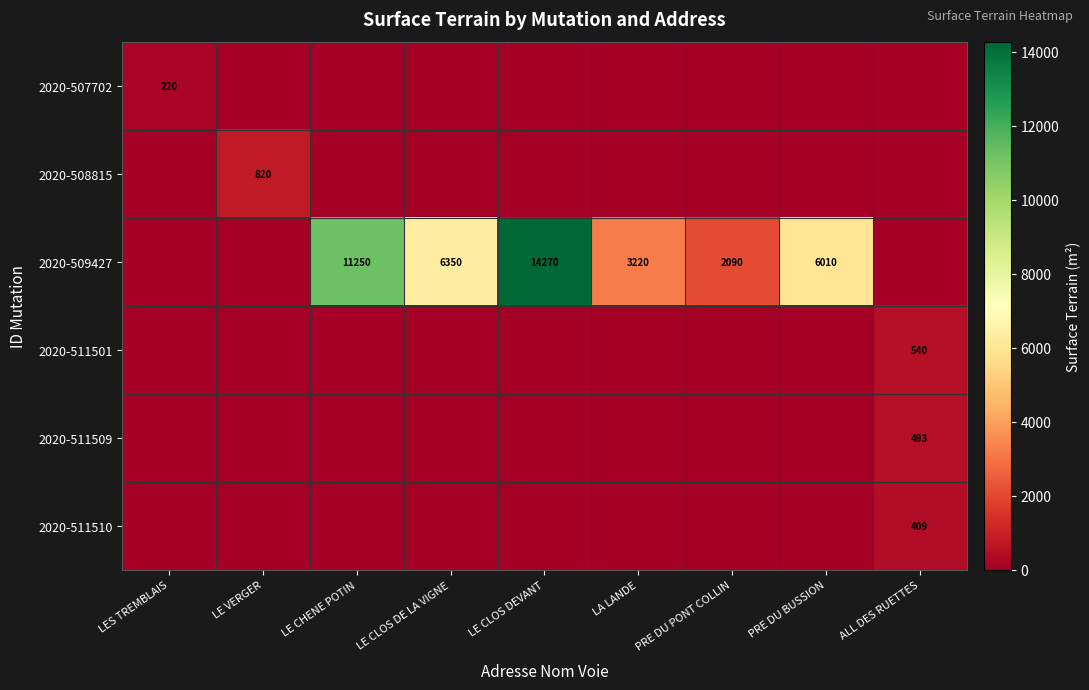

Is it true that 2020-509427 equals 3220 at LA LANDE?

True